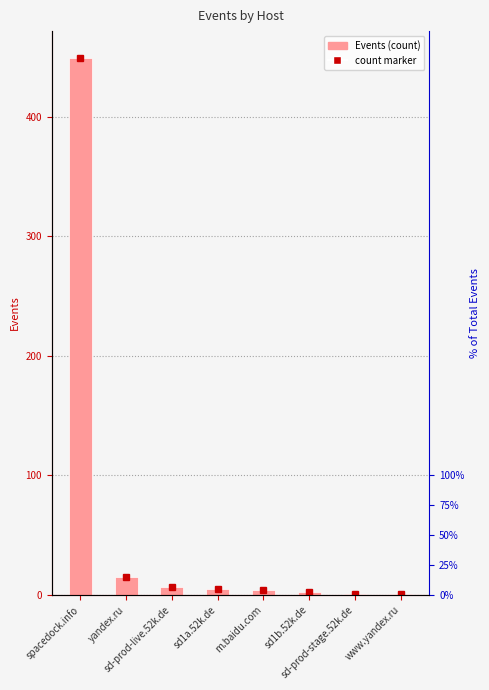

What is the approximate value at m.baidu.com?

4